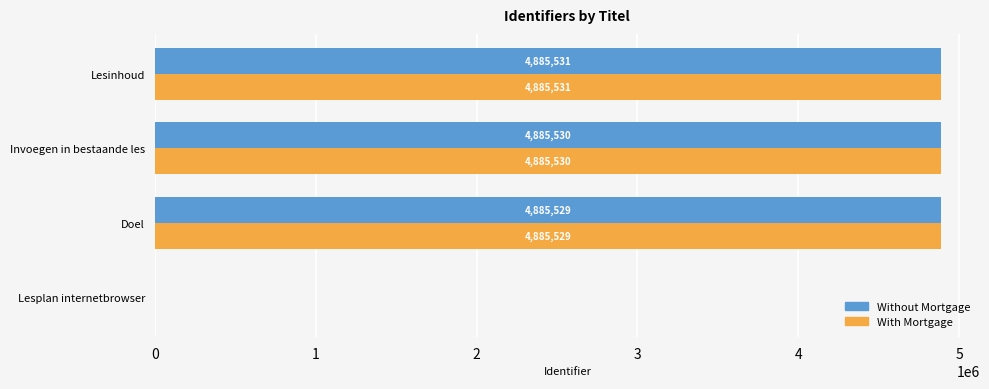

True or false: With Mortgage has a value of 8588411 at Doel.

False